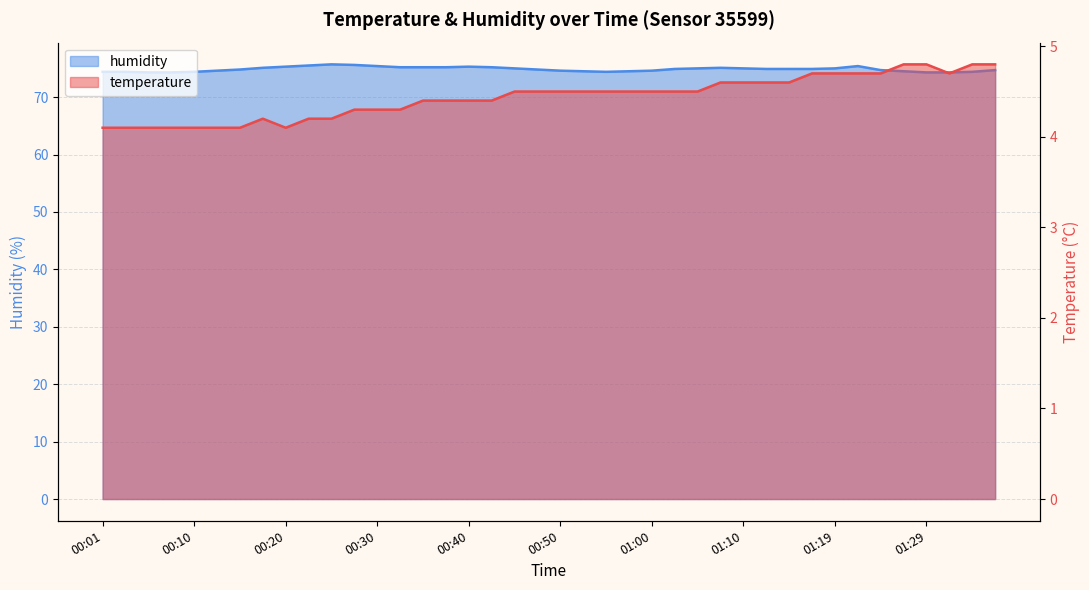

At which label does temperature reach its peak?

01:27